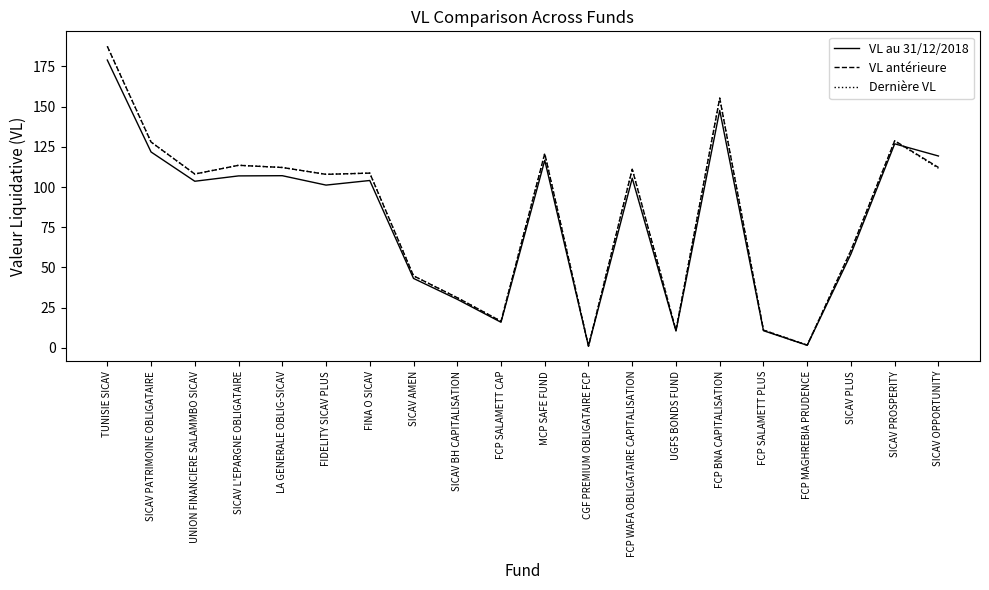

Between MCP SAFE FUND and SICAV PROSPERITY, which series saw the biggest shift?

VL au 31/12/2018